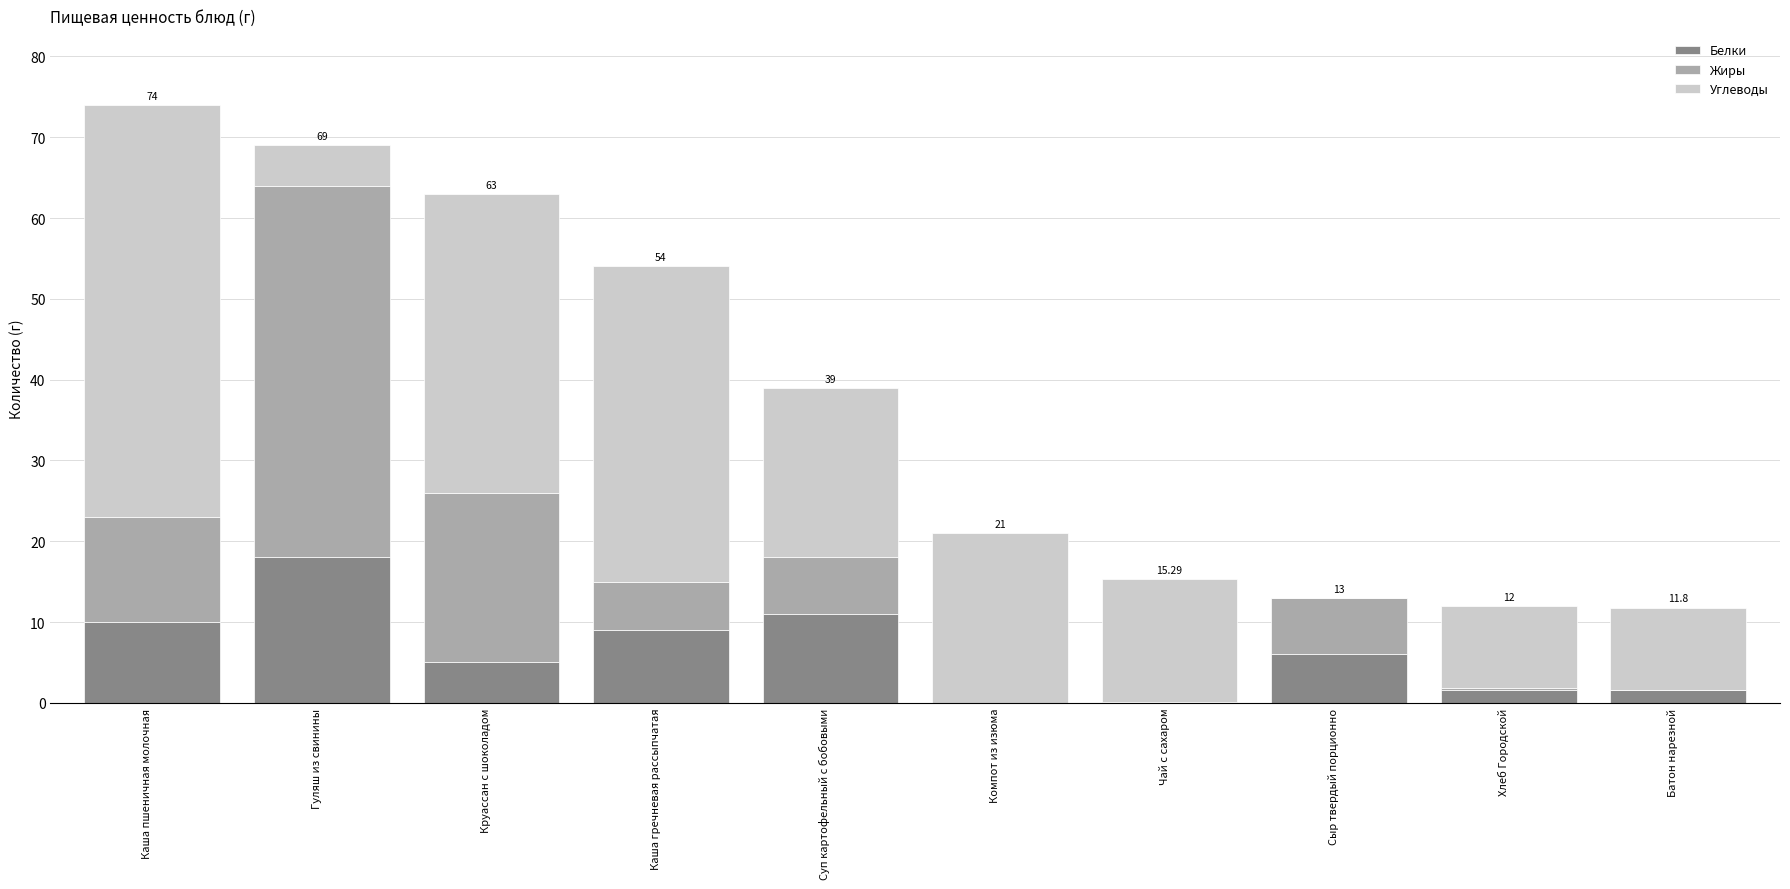

What is the total value across all series at Сыр твердый порционно?

13.0